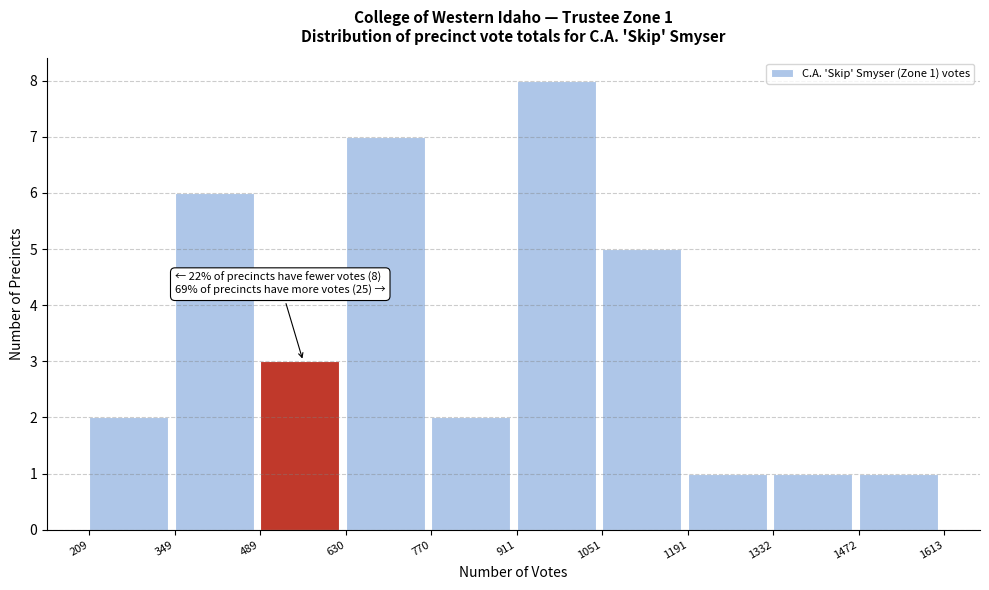

Which range on the x-axis has the tallest bar?

911 to 1051